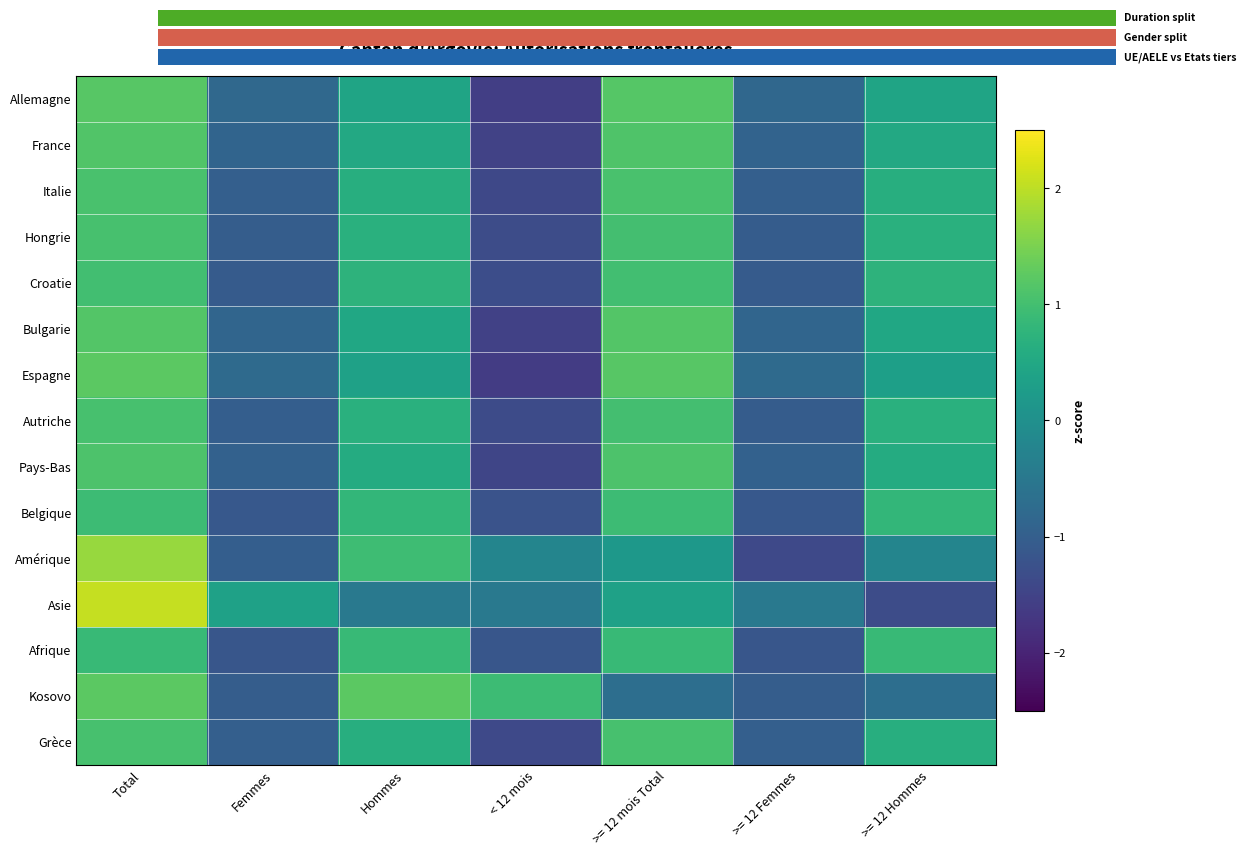

Which label corresponds to the largest value in the chart?

Total